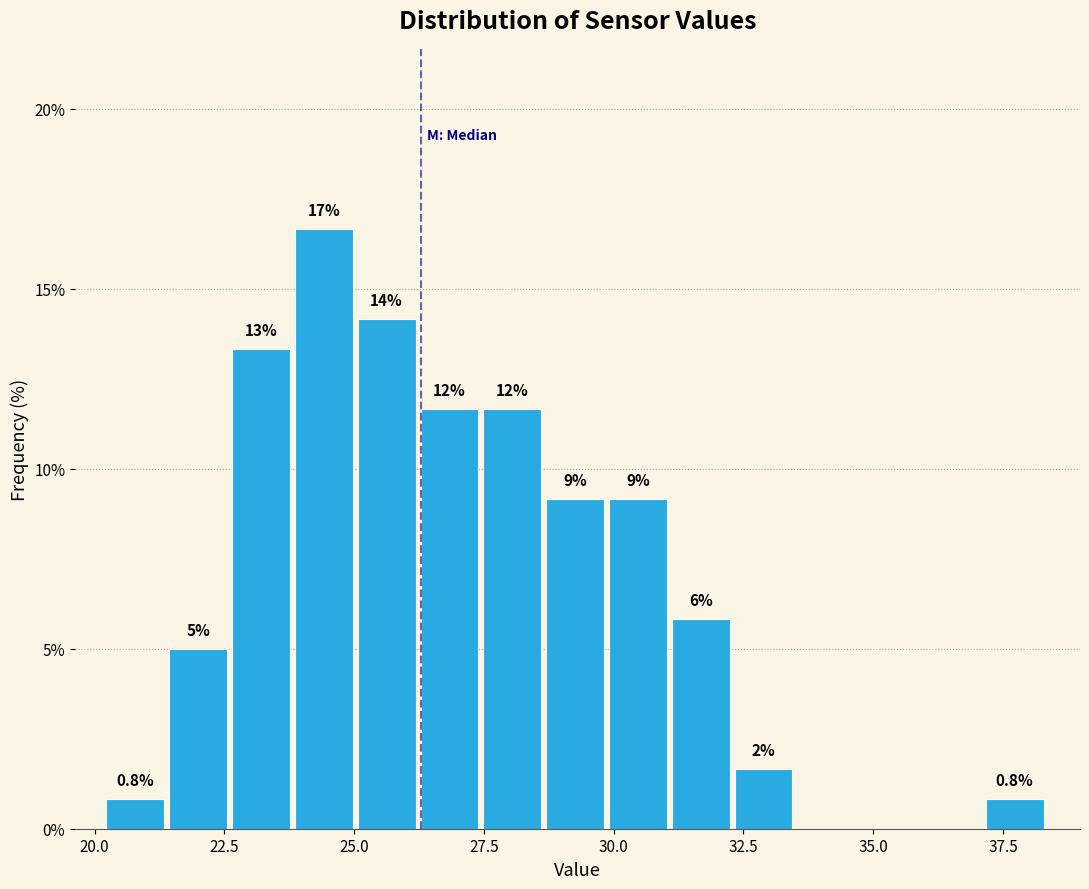

Around what value on the x-axis is the tallest bar? Give the approximate position of its centre, as read against the axis.

24.5